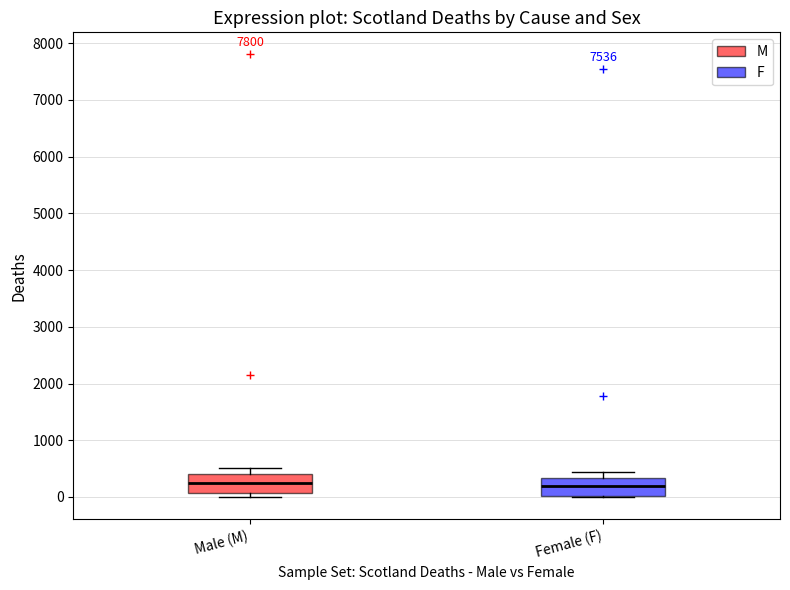

Reading left to right, transcribe this box plot: for each box, give where its median line is, the range the box spans, and where its two whiskers end, as read against the y-axis. The values are not printed on the chart, so give them approximately, as read against the axis.

Male (M): median 200, box 100 to 400, whiskers 0 to 500
Female (F): median 200, box 0 to 300, whiskers 0 to 400